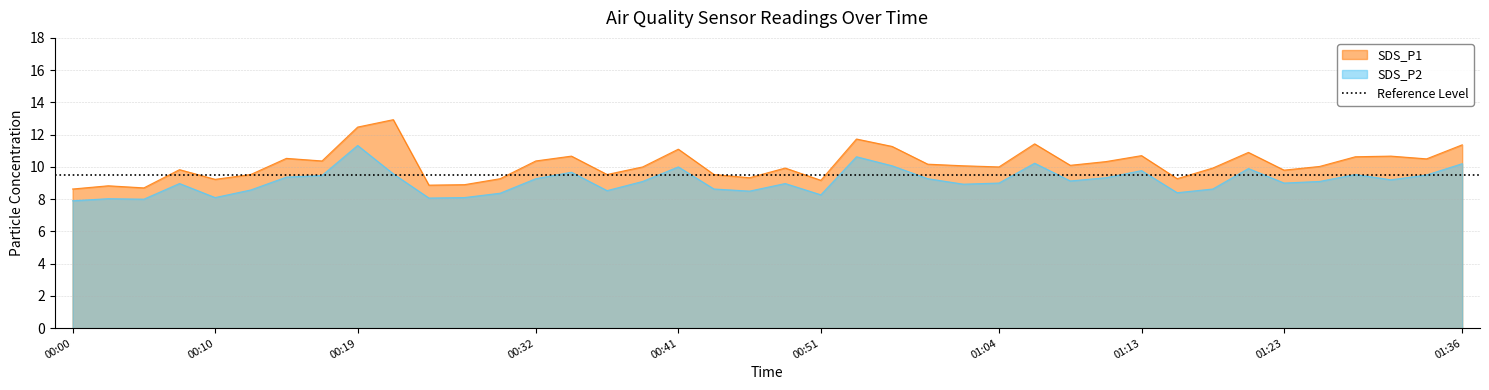

What is the lowest value of the SDS_P2 series?

7.9